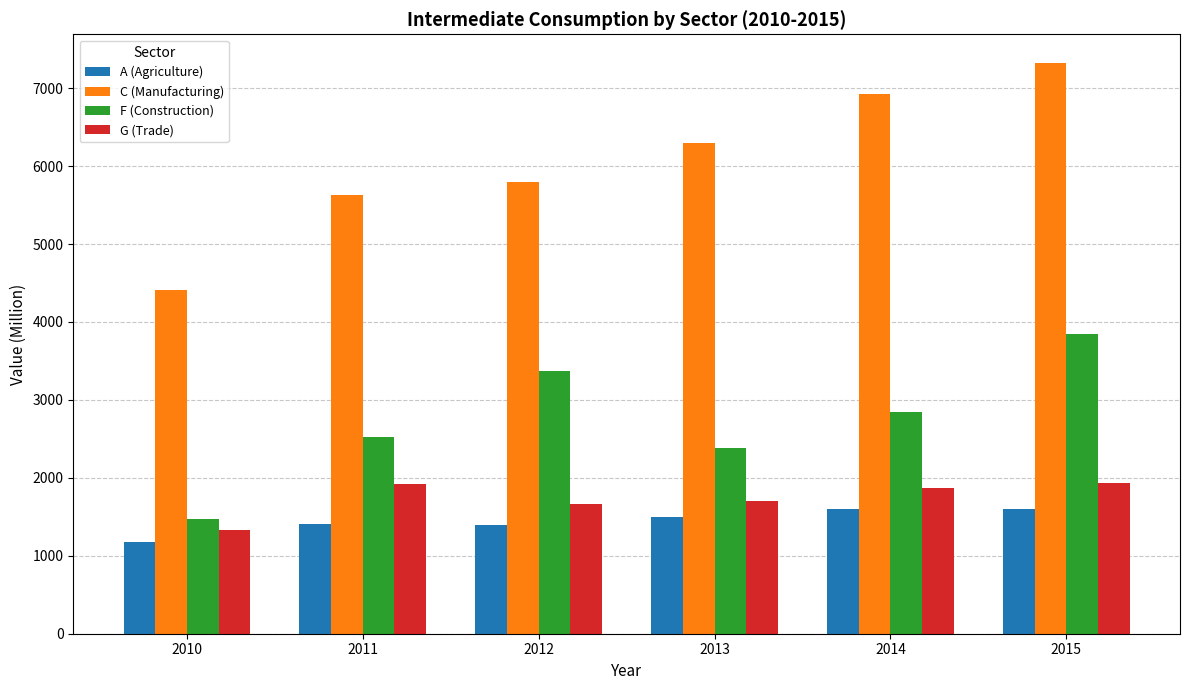

Which series has the largest range (max minus min)?

C (Manufacturing)